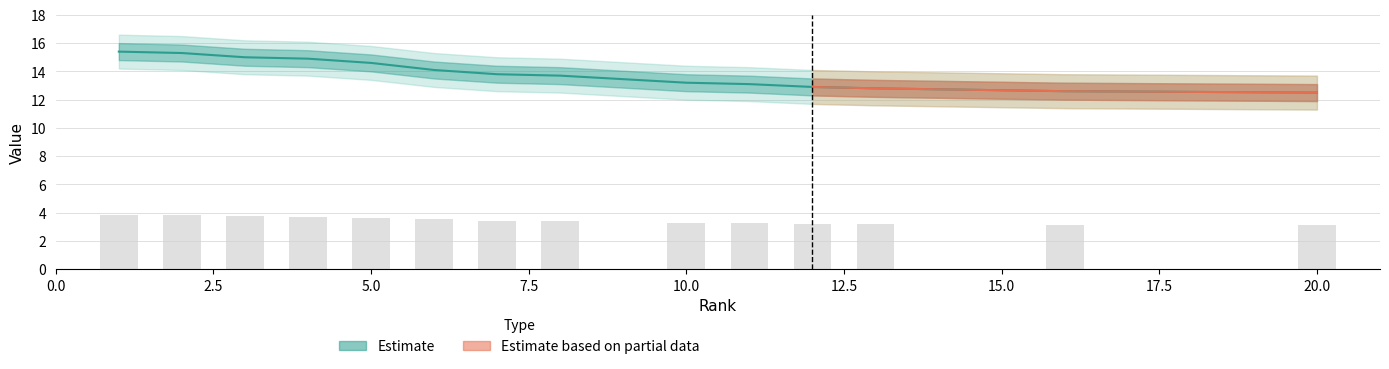

What position from the left is 12.5?

6